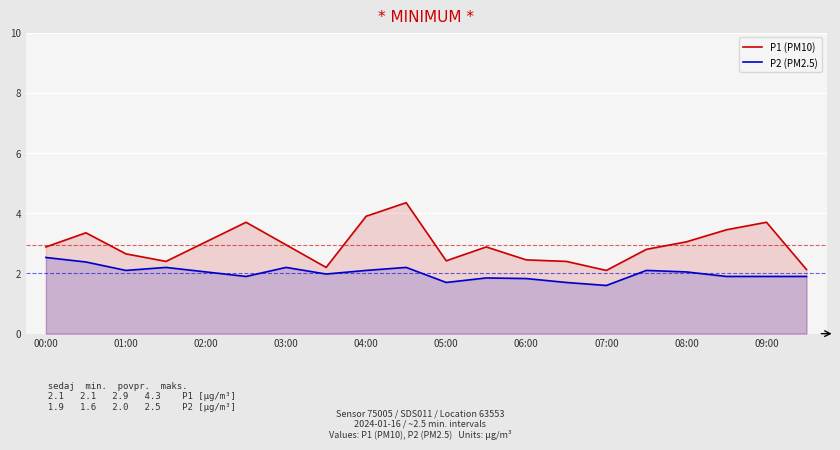

The value of P1 (PM10) at 03:00 is 3.0. True or false?

True